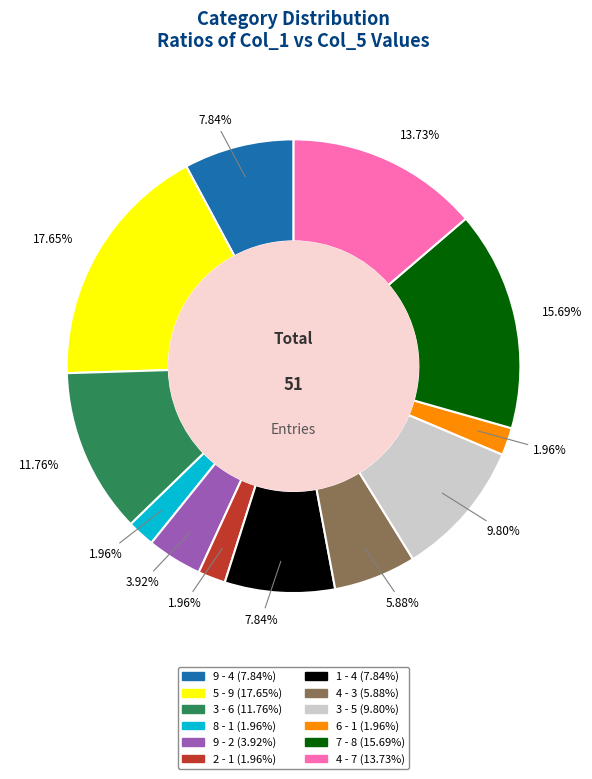

Is there a majority slice in this chart?

No